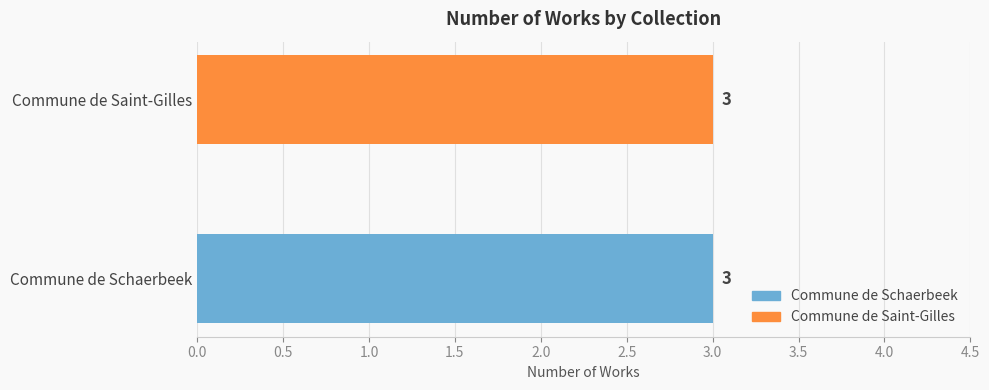

Which series has the widest spread of values?

Commune de Schaerbeek